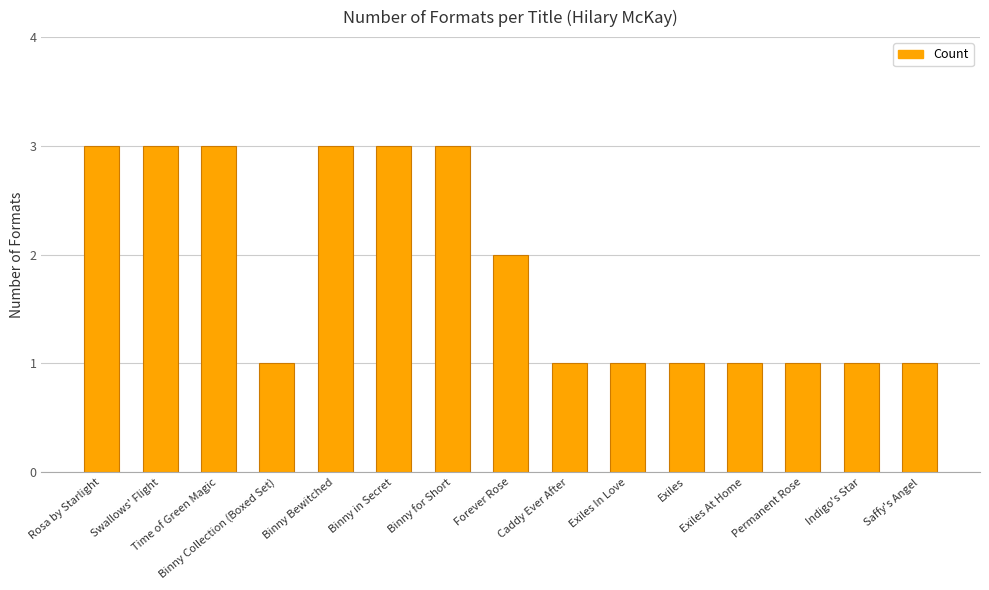

What is the difference between the maximum and minimum values?

2